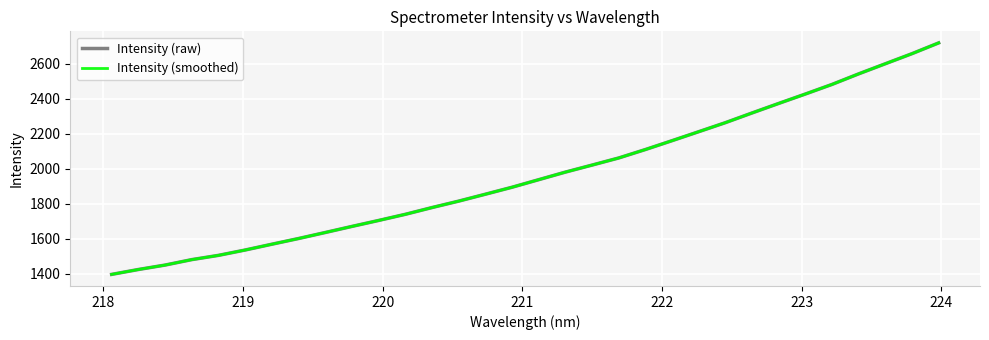

What is the value of the Intensity (smoothed) point at the 13th from the left?

1778.4